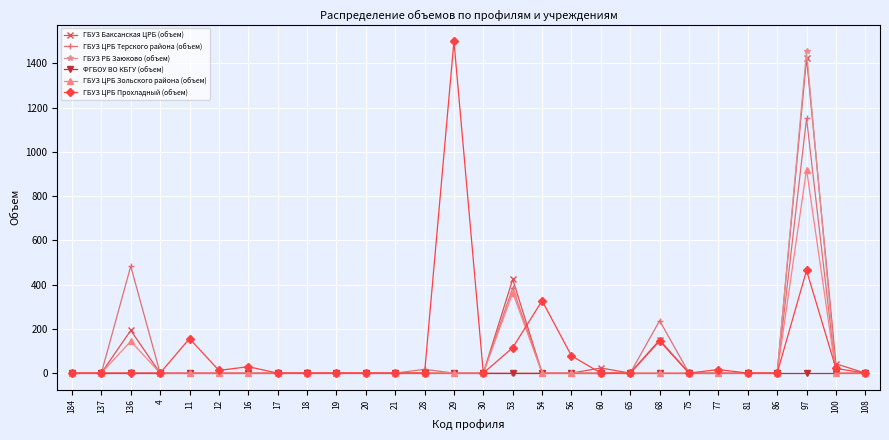

Where is the first local maximum for ГБУЗ ЦРБ Терского района (объем)?

136